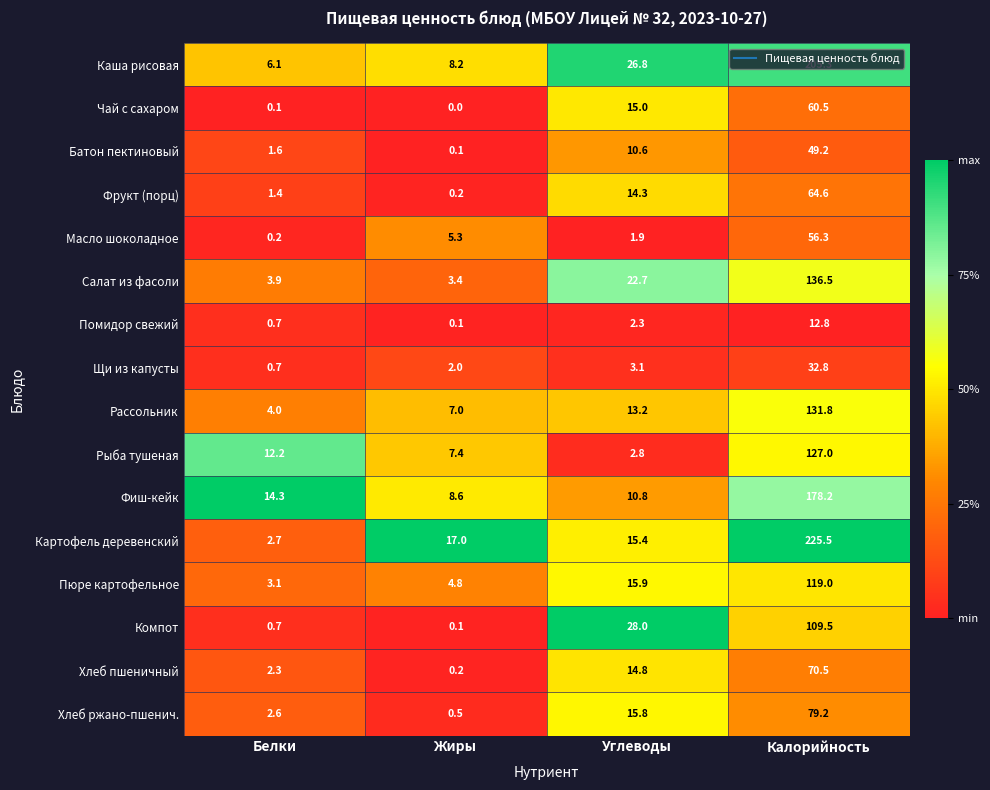

Rank the series at Углеводы from lowest to highest value.

Масло шоколадное, Помидор свежий, Рыба тушеная, Щи из капусты, Батон пектиновый, Фиш-кейк, Рассольник, Фрукт (порц), Хлеб пшеничный, Чай с сахаром, Картофель деревенский, Хлеб ржано-пшенич., Пюре картофельное, Салат из фасоли, Каша рисовая, Компот